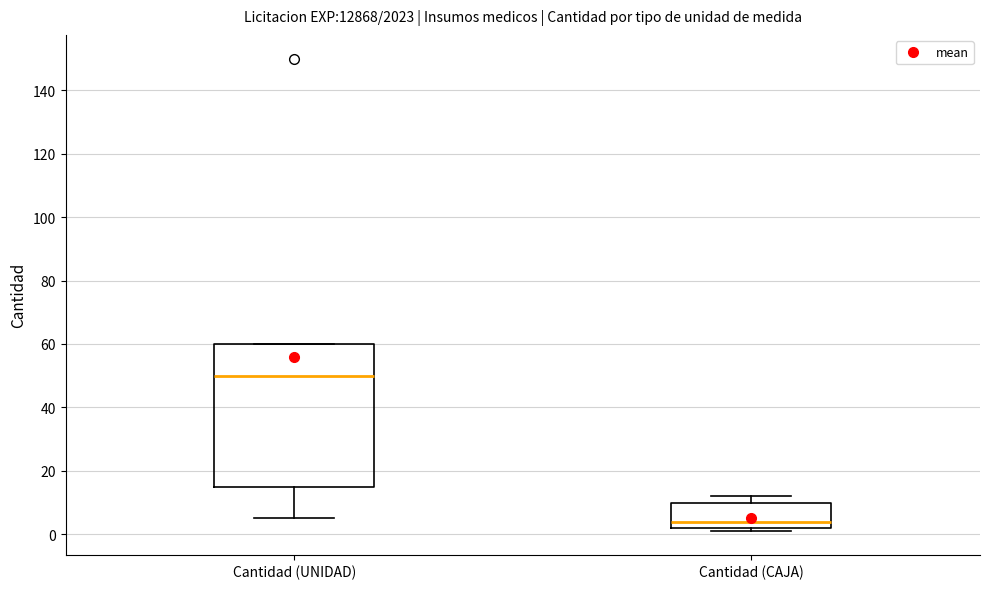

Reading left to right, read every box against the y-axis: the position of its median line, the range the box covers, and the ends of its whiskers. The values are not printed on the chart, so give them approximately, as read against the axis.

Cantidad (UNIDAD): median 50, box 16 to 60, whiskers 6 to 60
Cantidad (CAJA): median 4, box 2 to 10, whiskers 2 (just below the box's lower edge) to 12